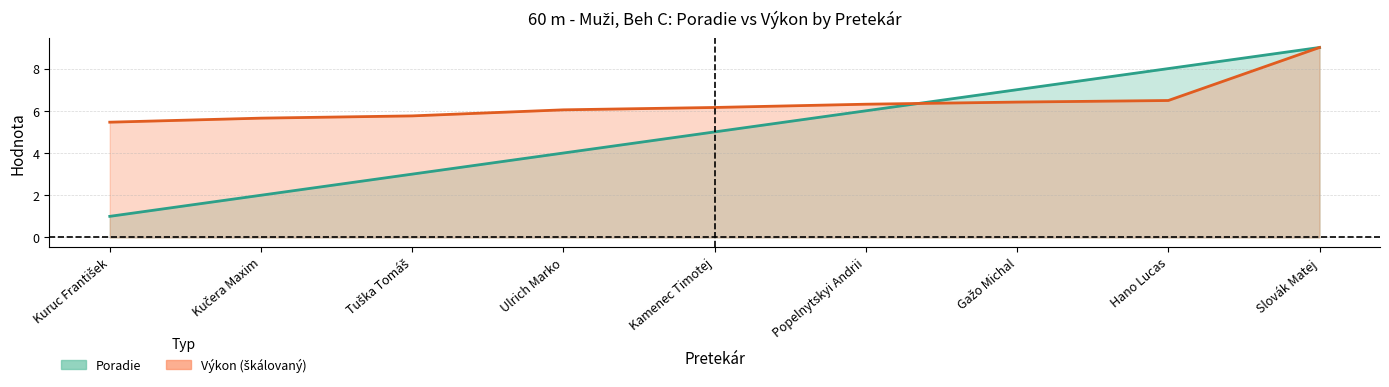

What is the label of the 5th point from the left?

Kamenec Timotej